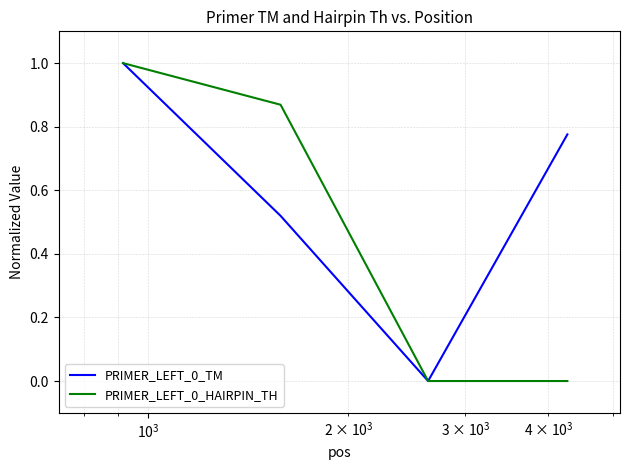

List the series in order of their overall mean, lowest first.

PRIMER_LEFT_0_HAIRPIN_TH, PRIMER_LEFT_0_TM